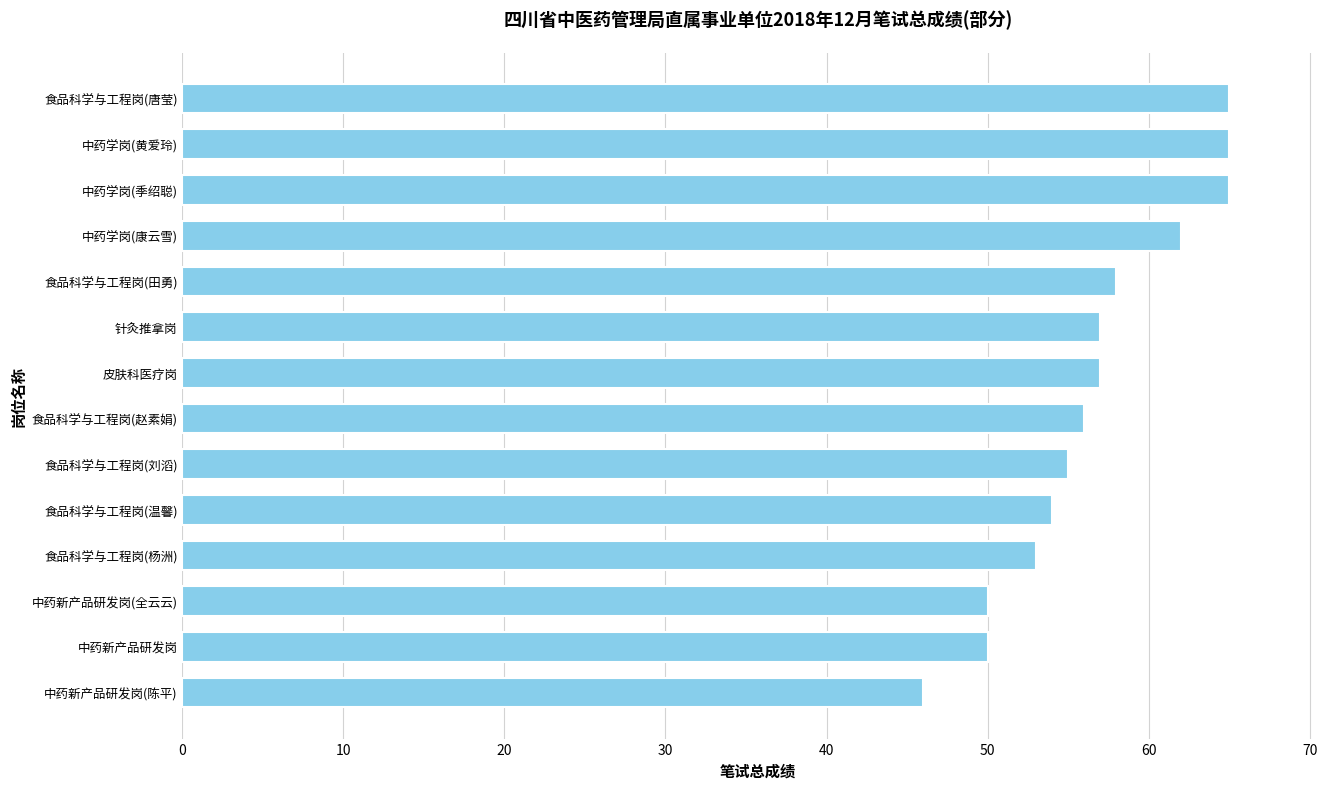

Does the chart contain any negative values?

No